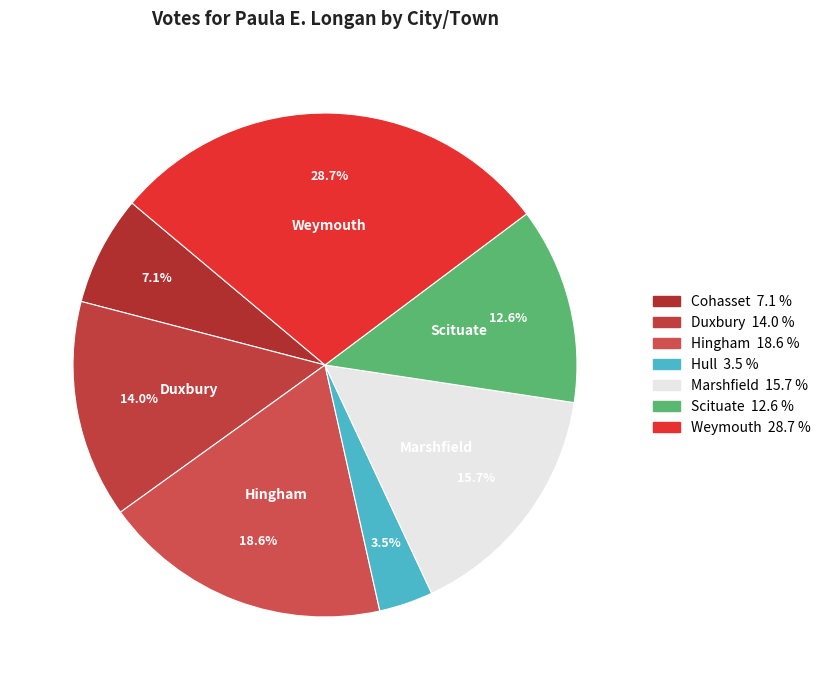

The Scituate slice represents 21% of the pie. True or false?

False